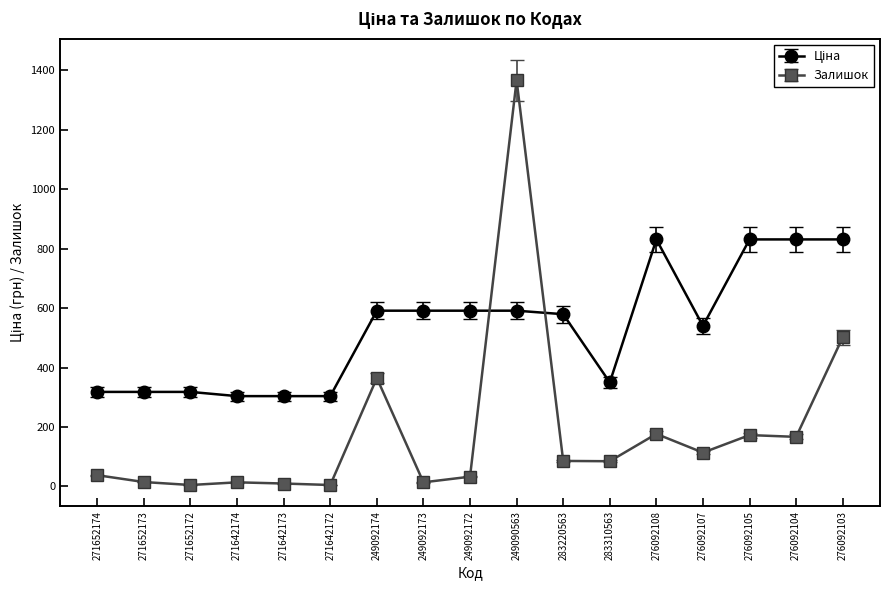

The Залишок series shows 1367.0 at 249090563. True or false?

True